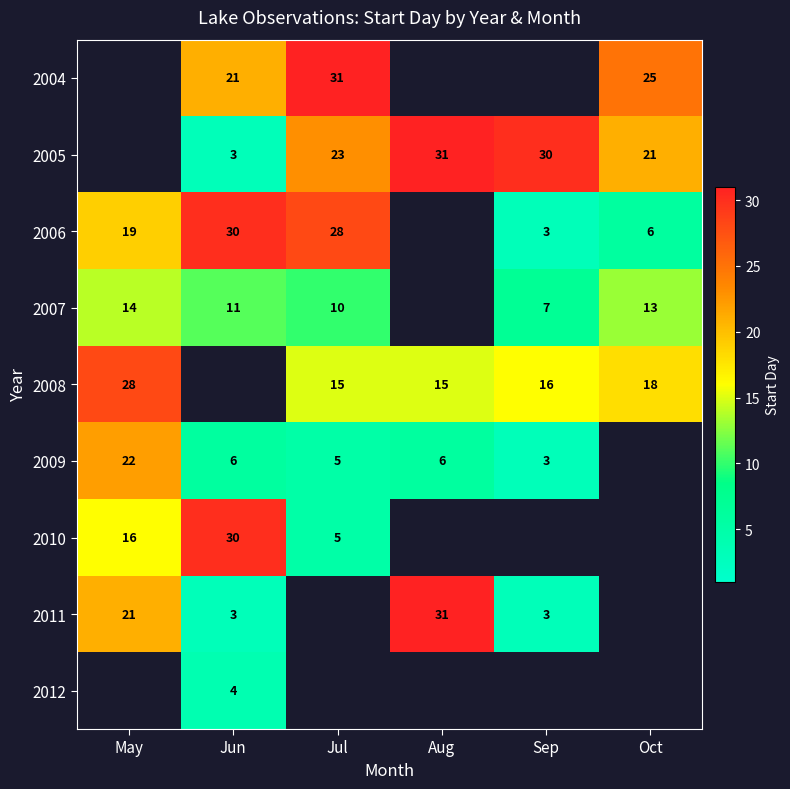

What is the sum of the 2007 values at Sep and Oct?

20